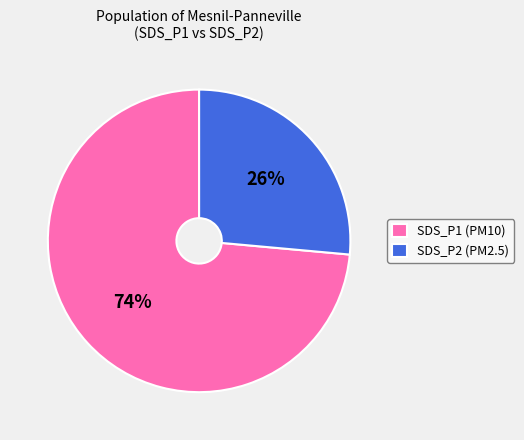

Between SDS_P1 (PM10) and SDS_P2 (PM2.5), which is larger?

SDS_P1 (PM10)